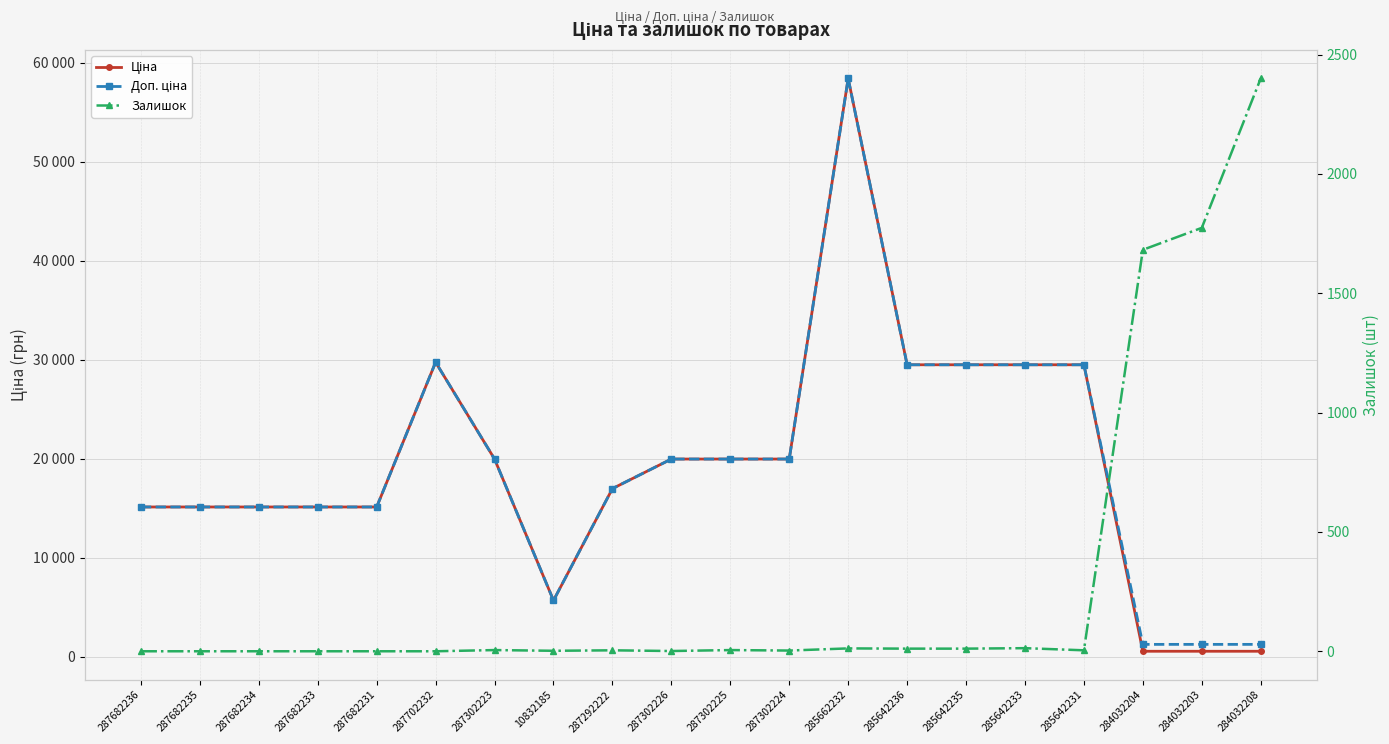

What position from the left is 287302224?

12